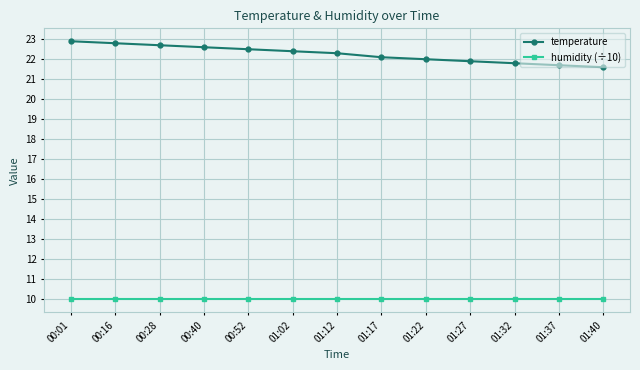

What are all the series names shown in the legend?

temperature, humidity (÷10)